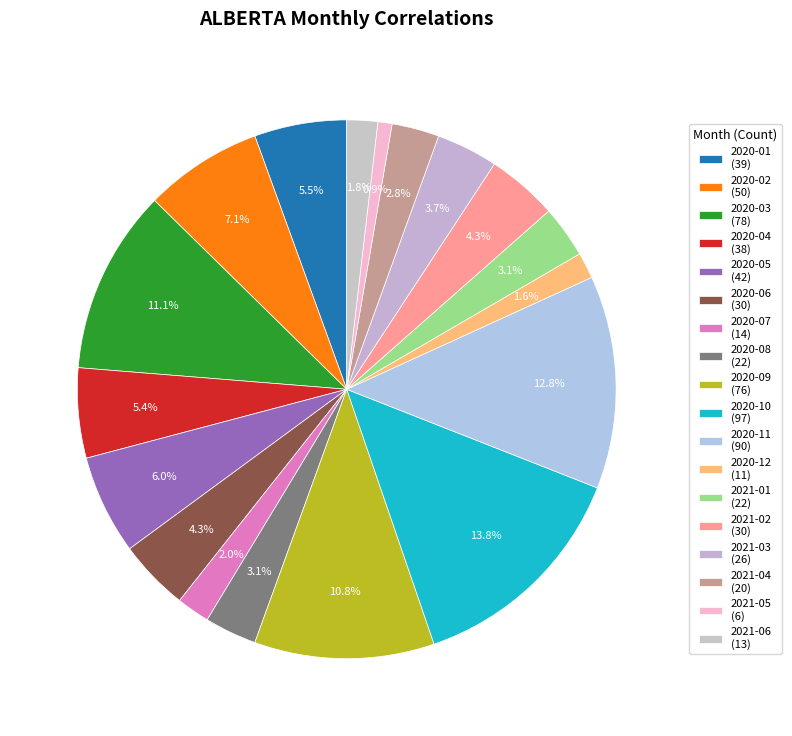

To the nearest percent, what is the difference between the 2020-12 and 2021-05 slice percentages?

1%